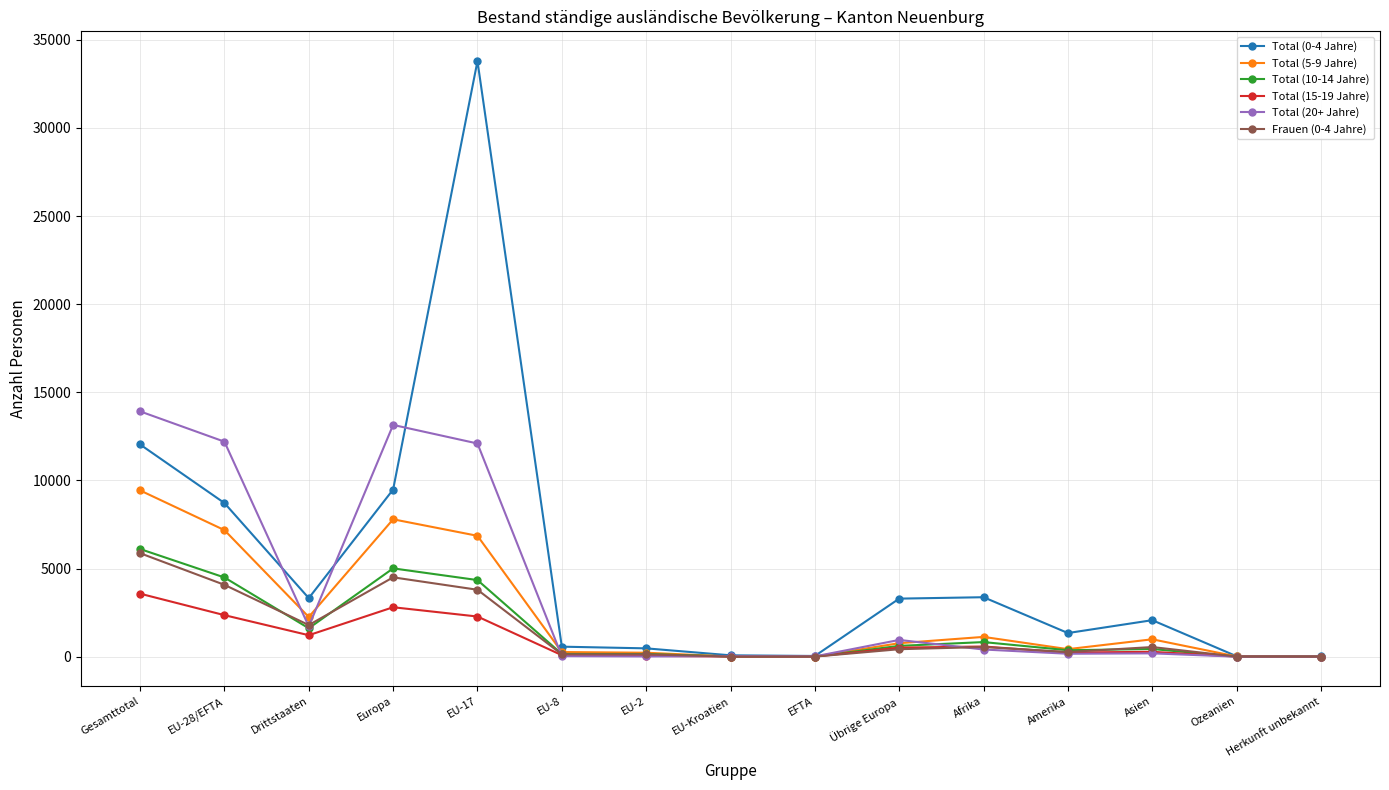

The value of Total (0-4 Jahre) at Drittstaaten is 3323. True or false?

True